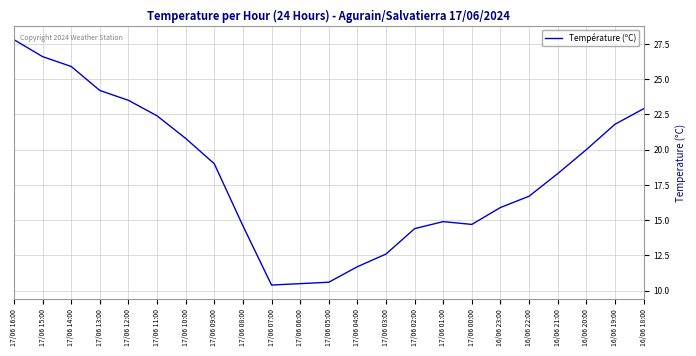

Reading left to right, extract all data points from this chart.

27.8	26.6	25.9	24.2	23.5	22.4	20.8	19.0	14.6	10.4	10.5	10.6	11.7	12.6	14.4	14.9	14.7	15.9	16.7	18.3	20.0	21.8	22.9